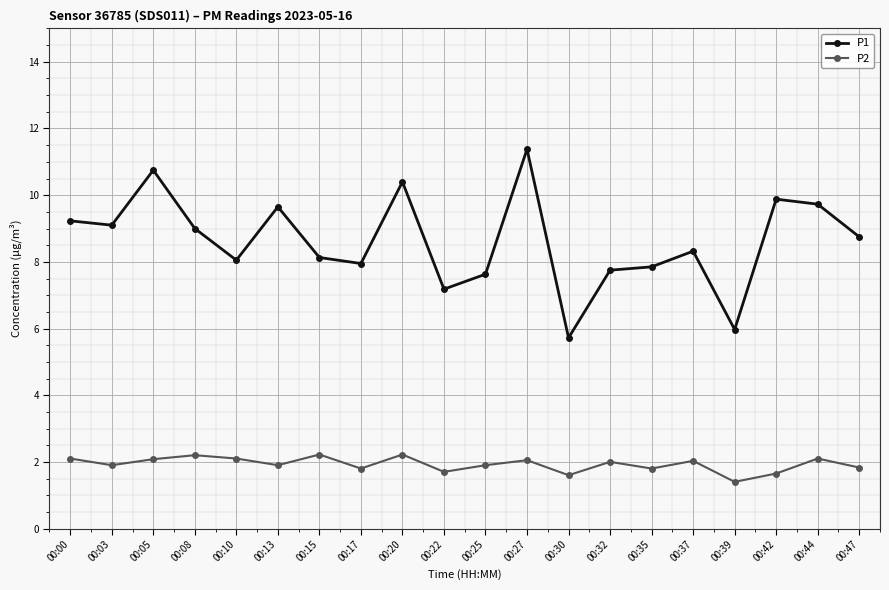

What is the difference between the highest and lowest values at 00:30?

4.1